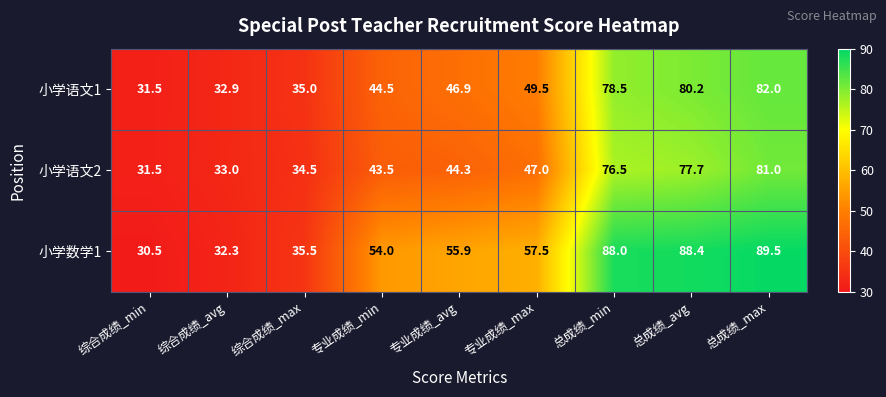

Reading left to right, list all the values displayed in this chart.

小学语文1: 31.5	32.9	35.0	44.5	46.9	49.5	78.5	80.2	82.0
小学语文2: 31.5	33.0	34.5	43.5	44.3	47.0	76.5	77.7	81.0
小学数学1: 30.5	32.3	35.5	54.0	55.9	57.5	88.0	88.4	89.5